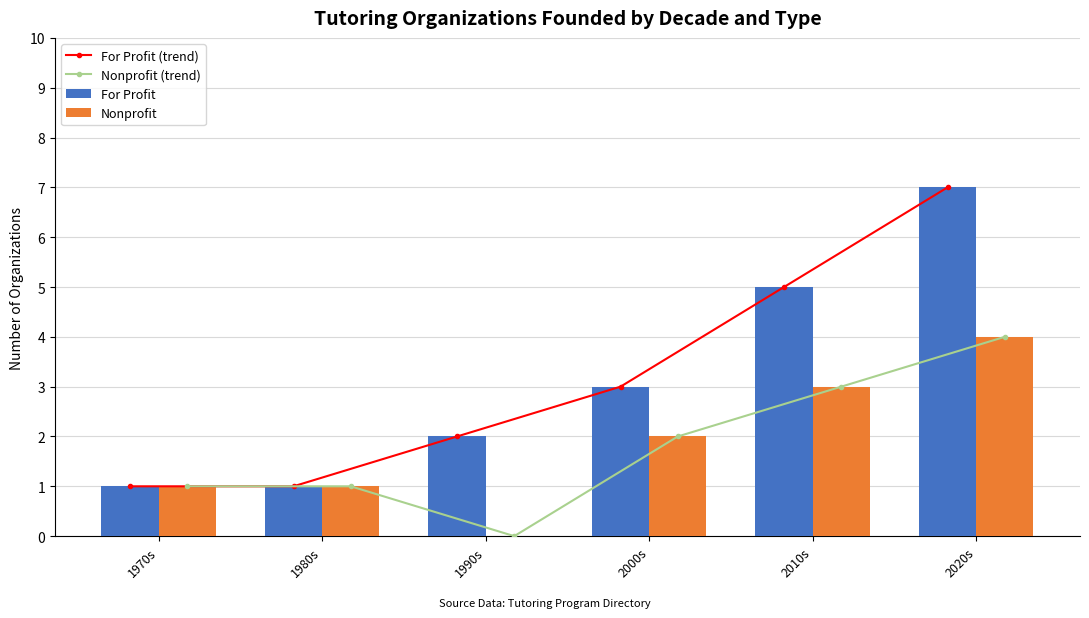

What is the difference between the For Profit values at 2020s and 2000s?

4